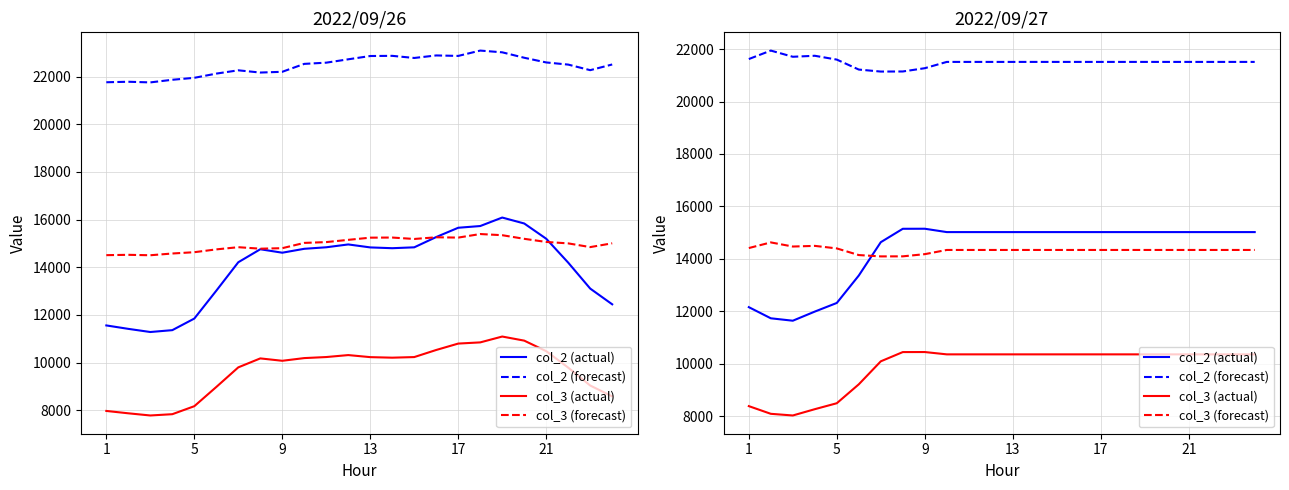

True or false: col_2 (actual) has more than 1 points higher than both neighbors.

False